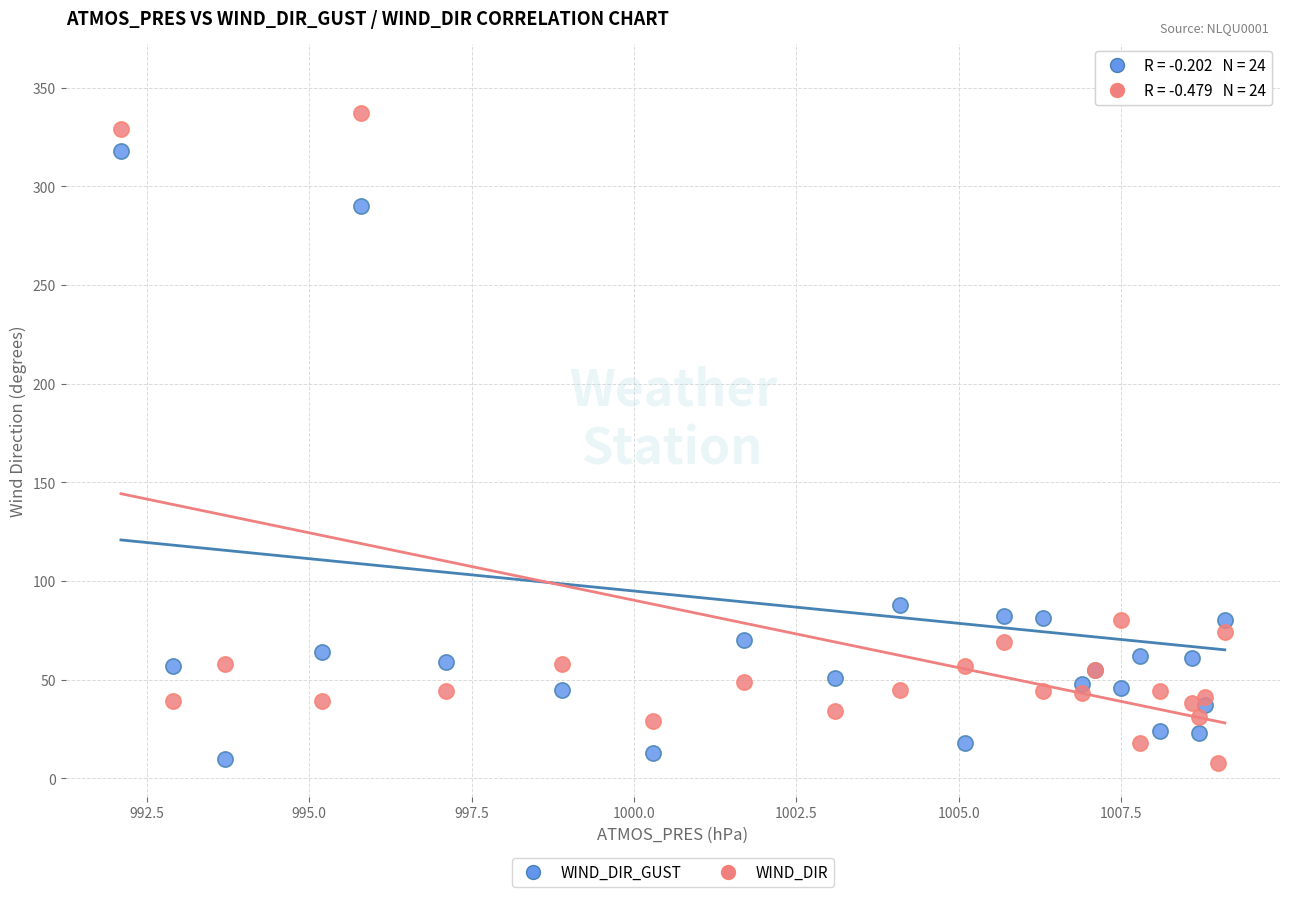

In the WIND_DIR series, what Y value is closest to 172?

80